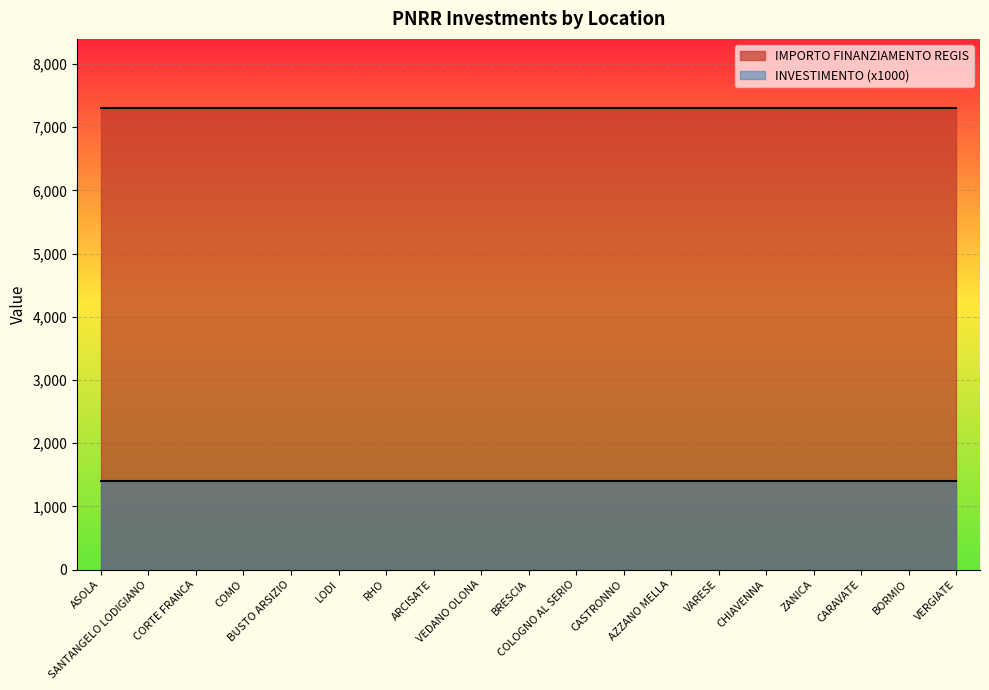

Which series has the largest range (max minus min)?

INVESTIMENTO